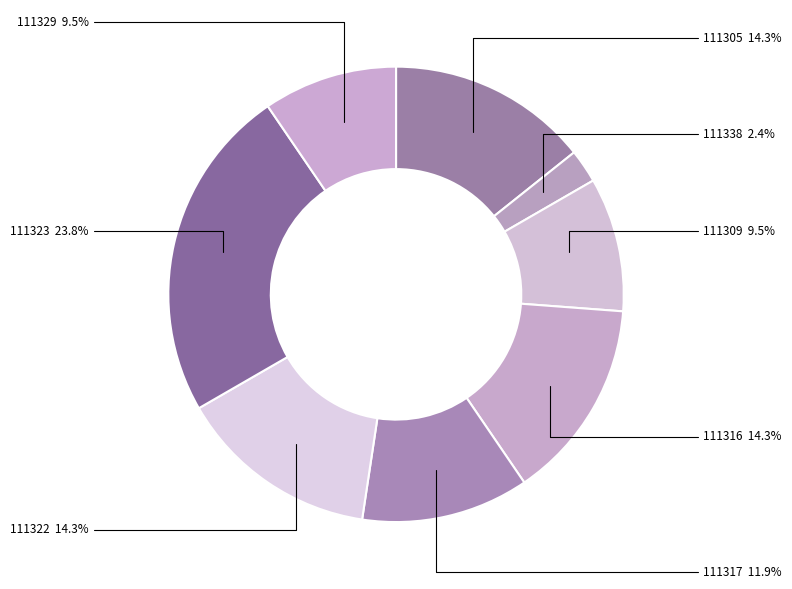

What is the smallest slice in the pie chart?

111338